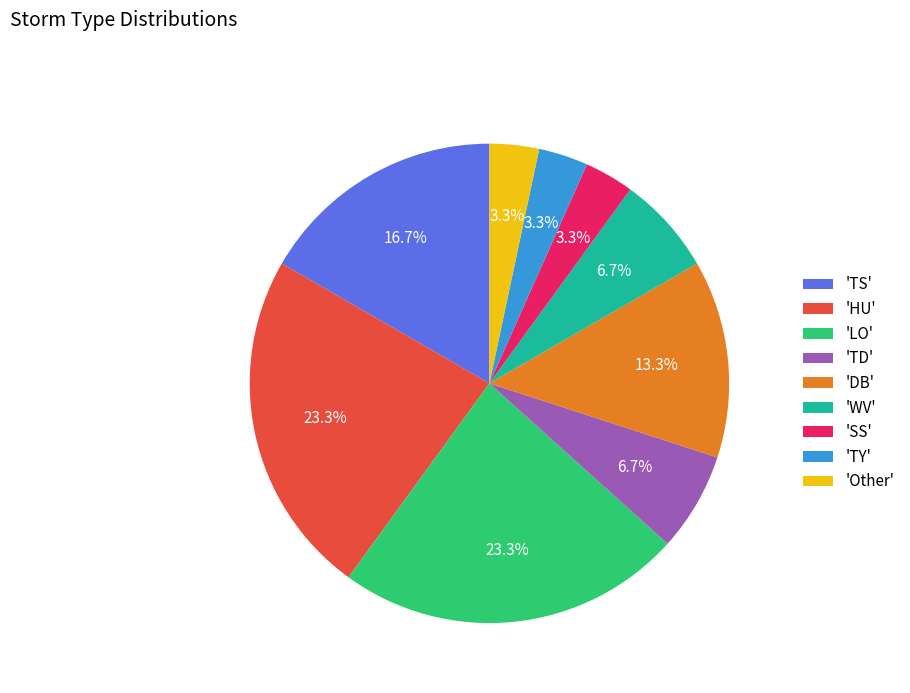

Which has a higher value, 'TY' or 'TD'?

'TD'